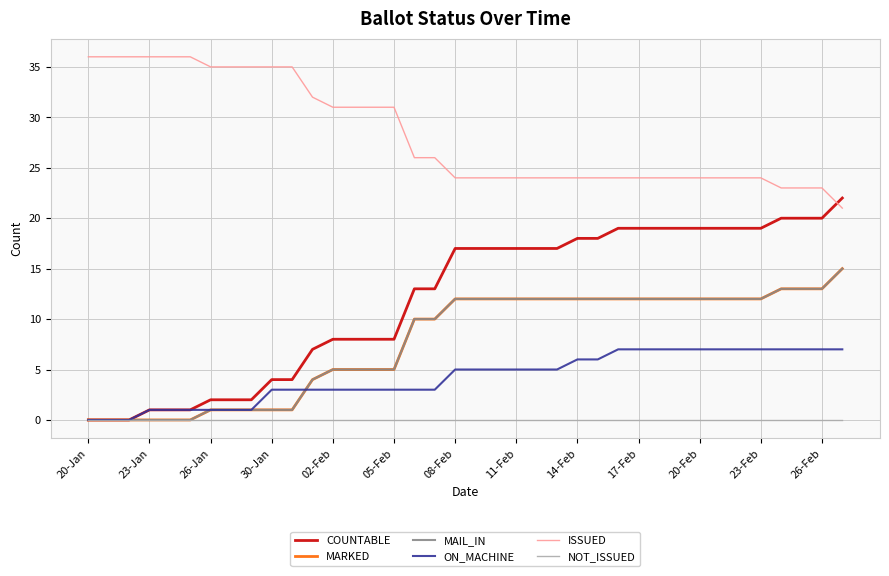

True or false: ISSUED has more than 1 interior local peaks.

False